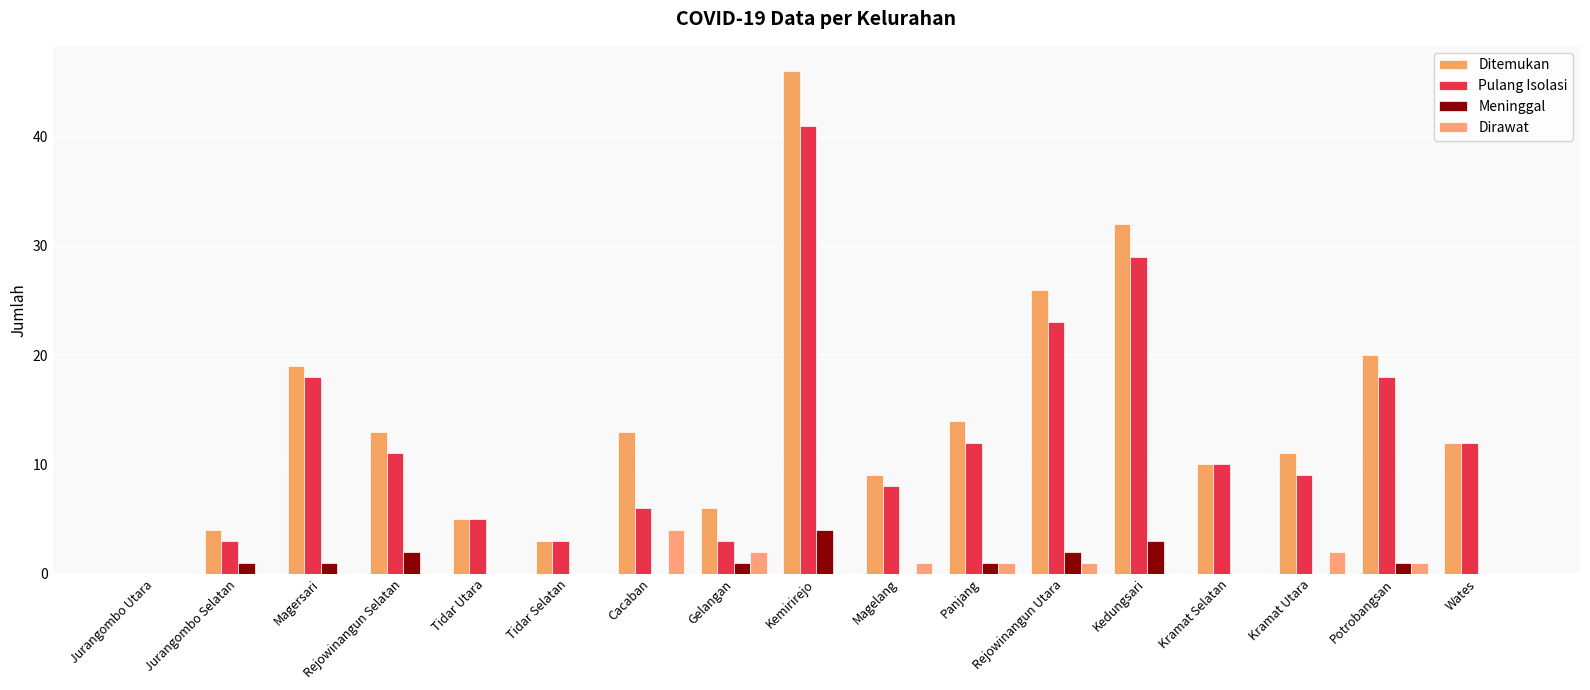

Which series has the largest total across all categories?

Ditemukan